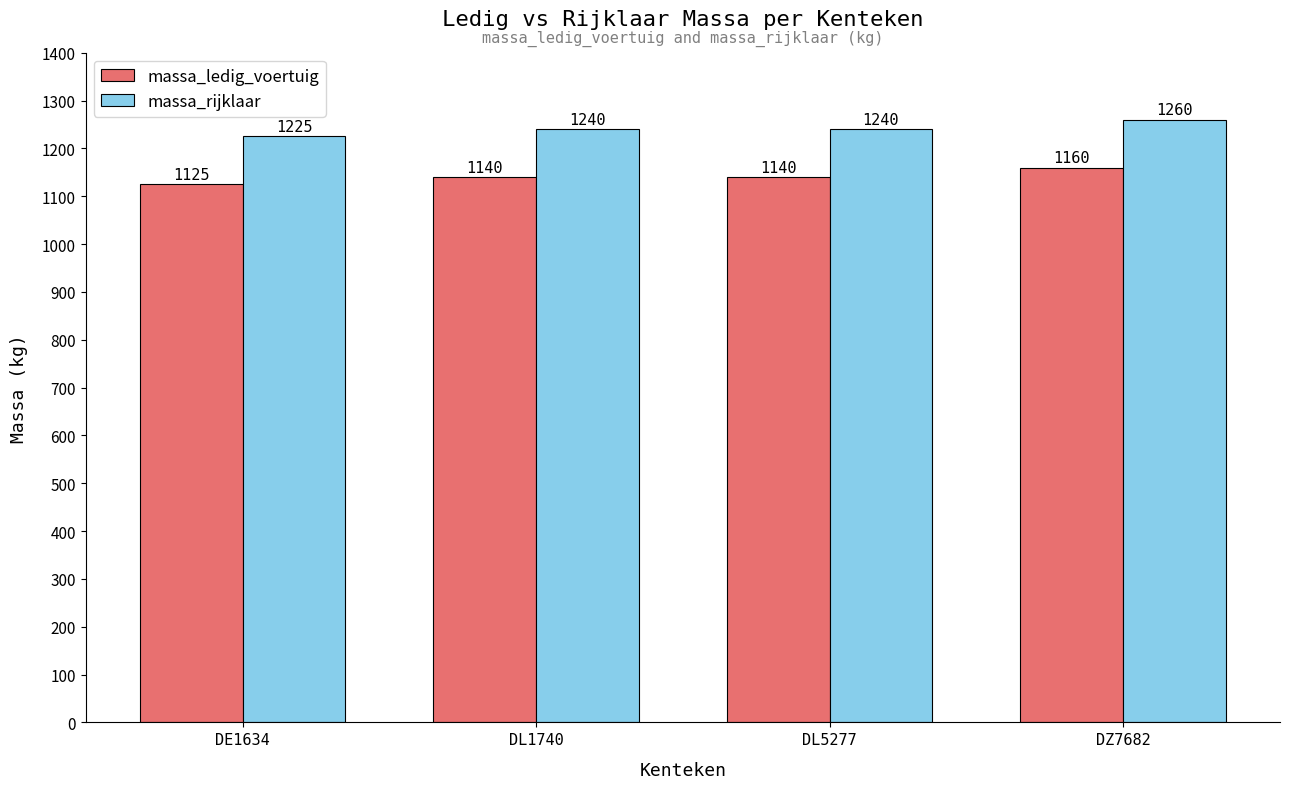

Does the chart contain any negative values?

No